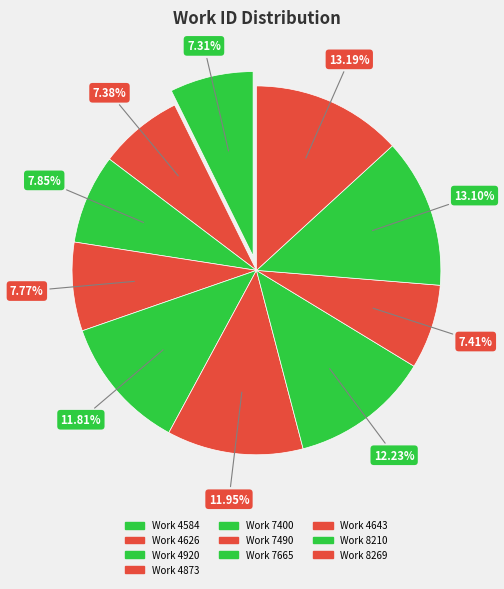

Is Work 4920 the majority of the pie?

No